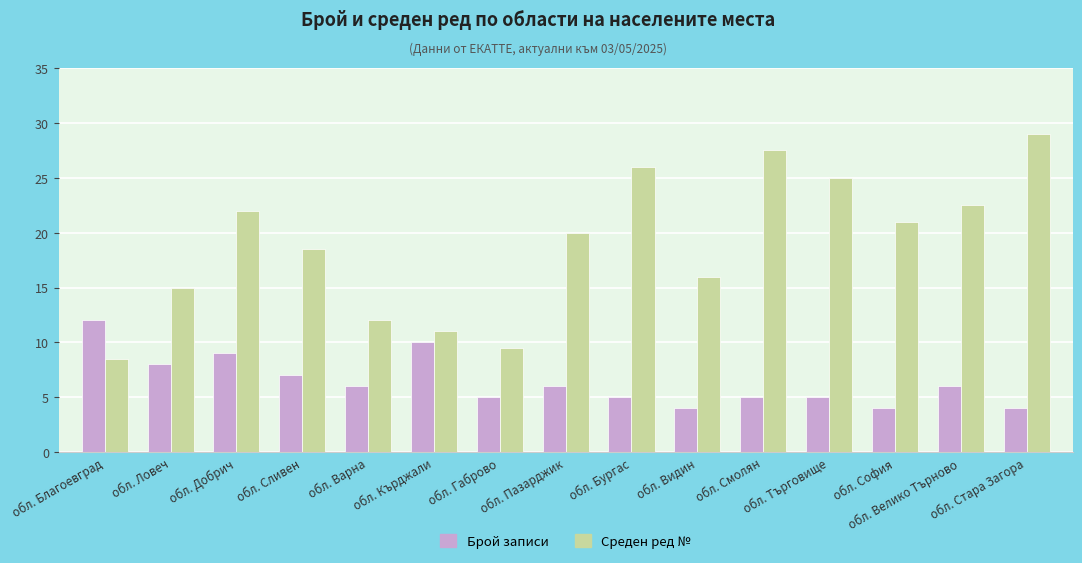

What is the highest value of the Среден ред № series?

29.0